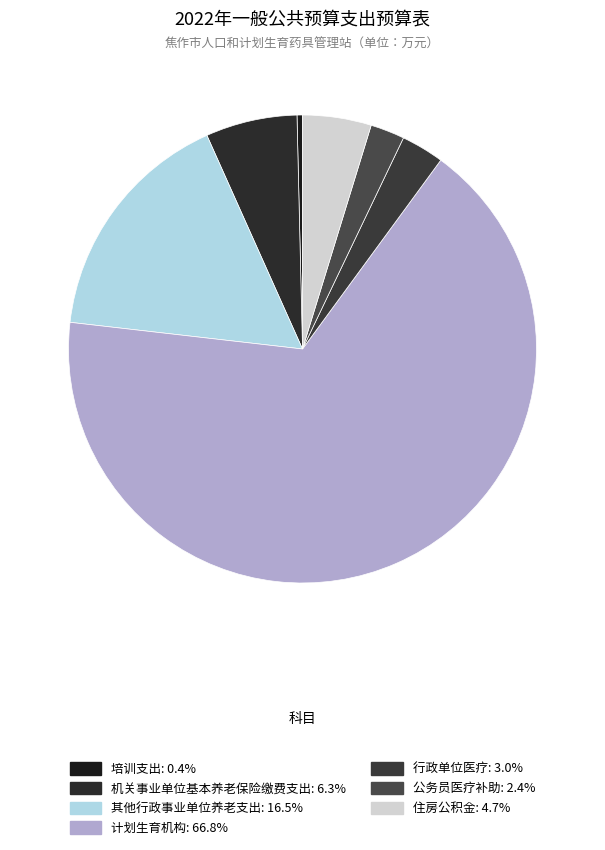

Which category has the biggest portion of the pie?

计划生育机构